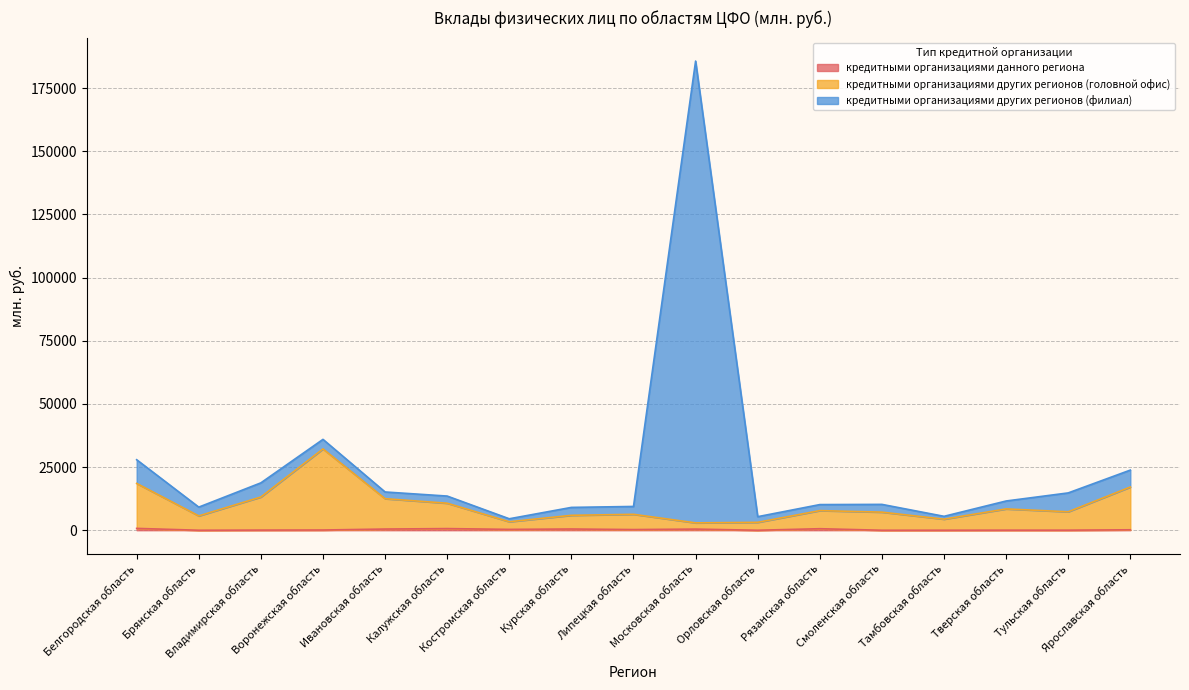

At how many categories does at least one series exceed 119393?

1